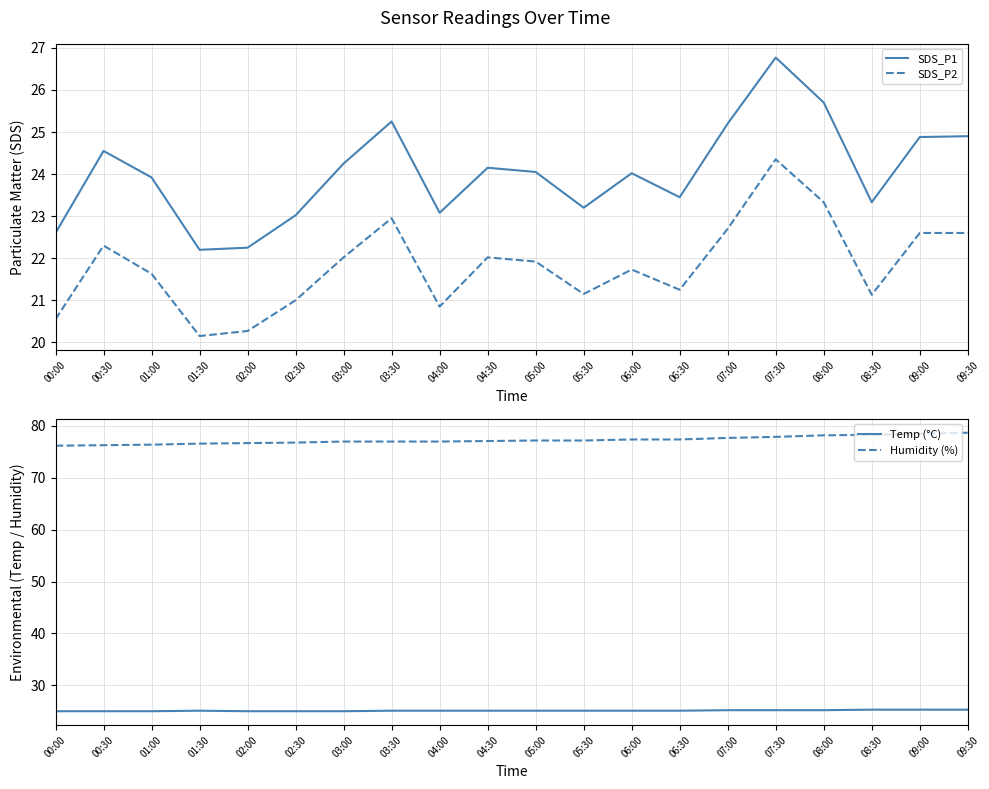

How many values in the SDS_P1 series are below 24?

9